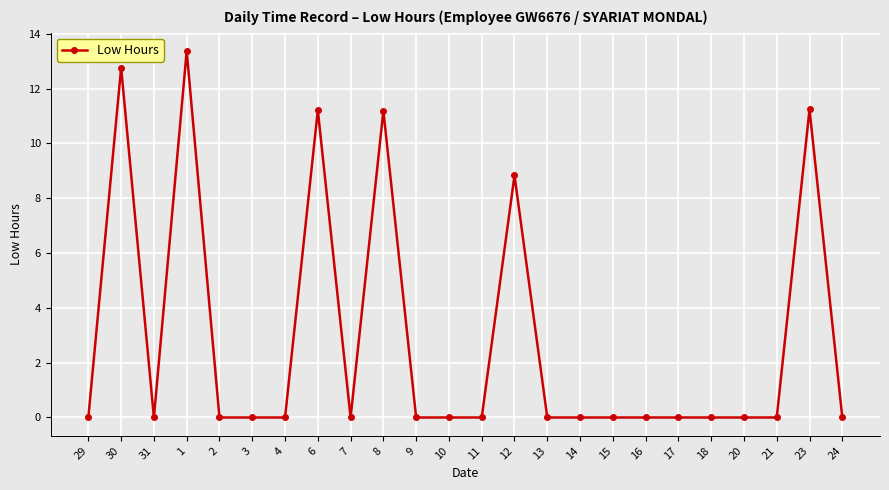

What is the greatest value displayed?

13.4